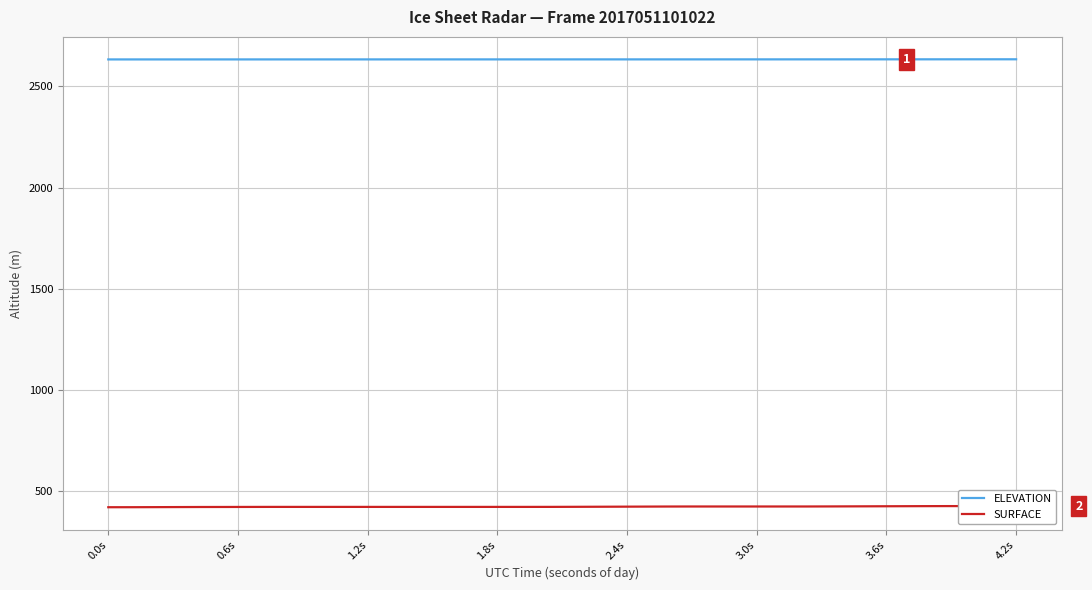

What is the minimum value for ELEVATION?

2632.6